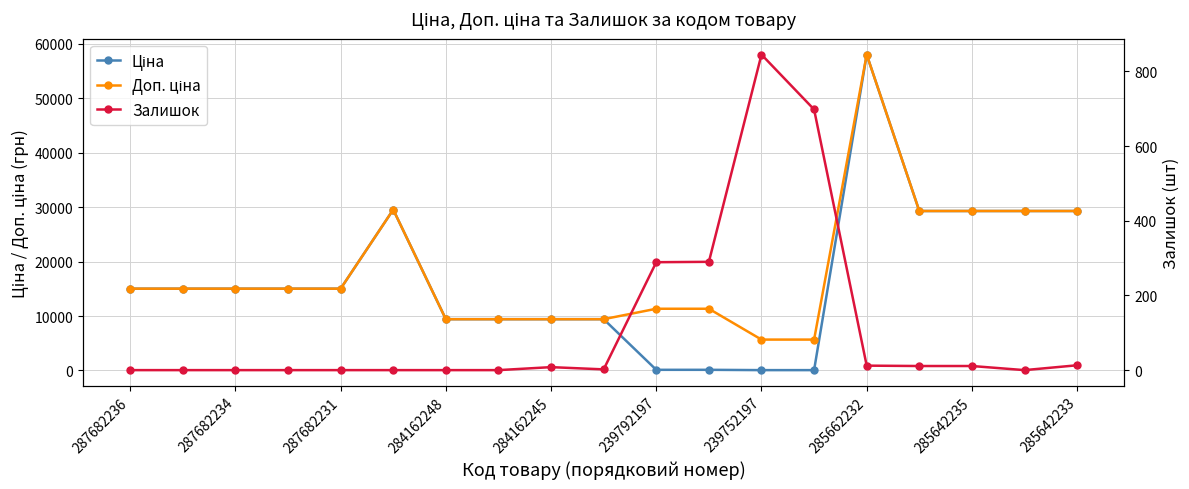

How many categories are shown in the chart?

19